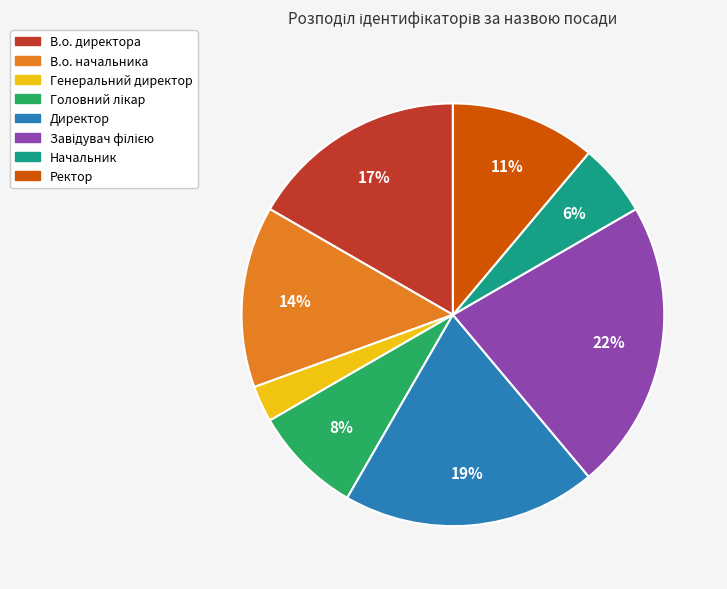

How many slices are in this pie chart?

8